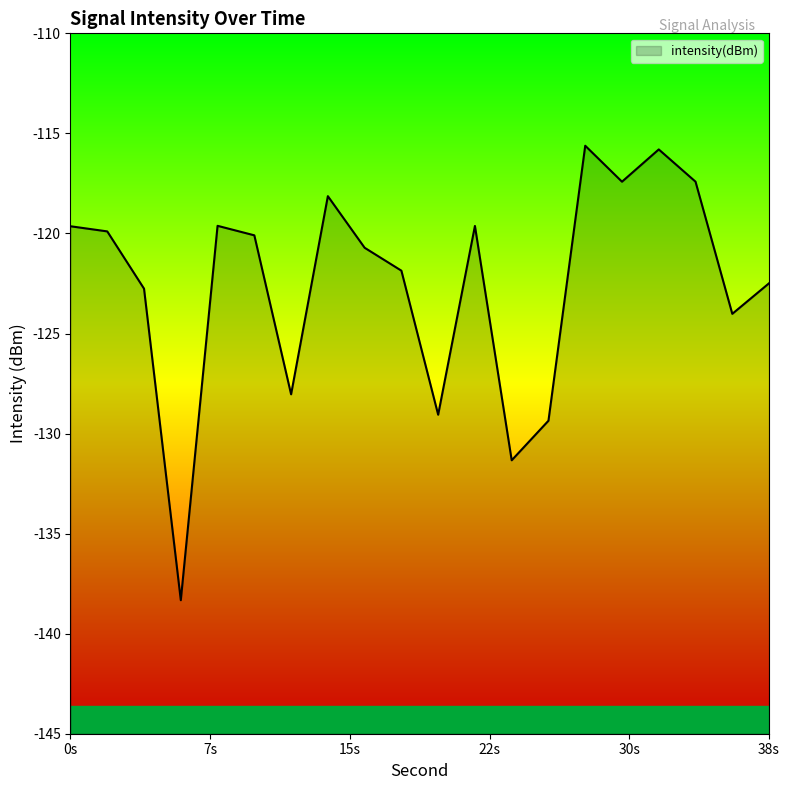

What is the minimum value shown in the chart?

-138.3